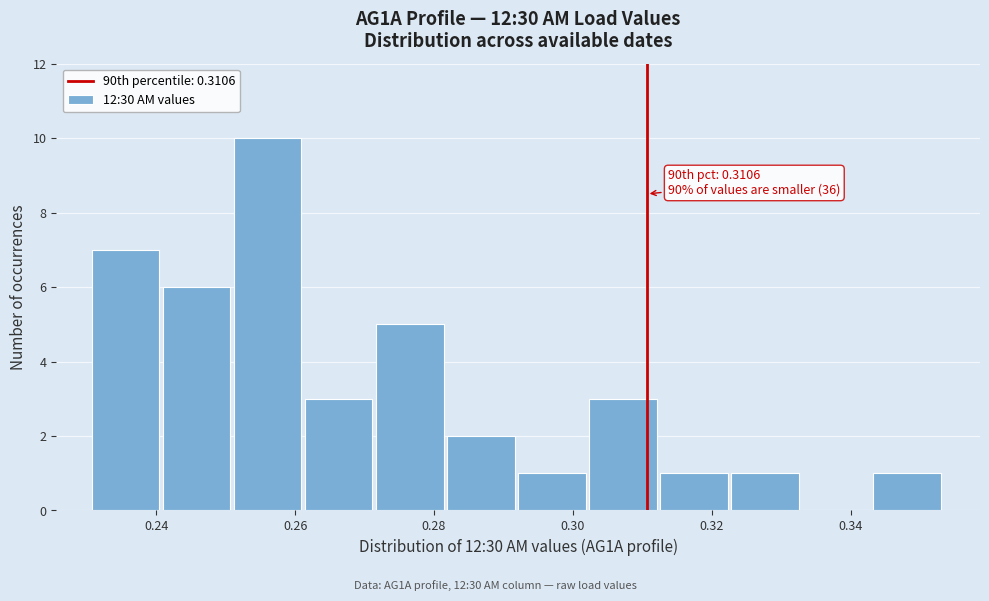

Which range on the x-axis has the tallest bar?

0.252 to 0.262